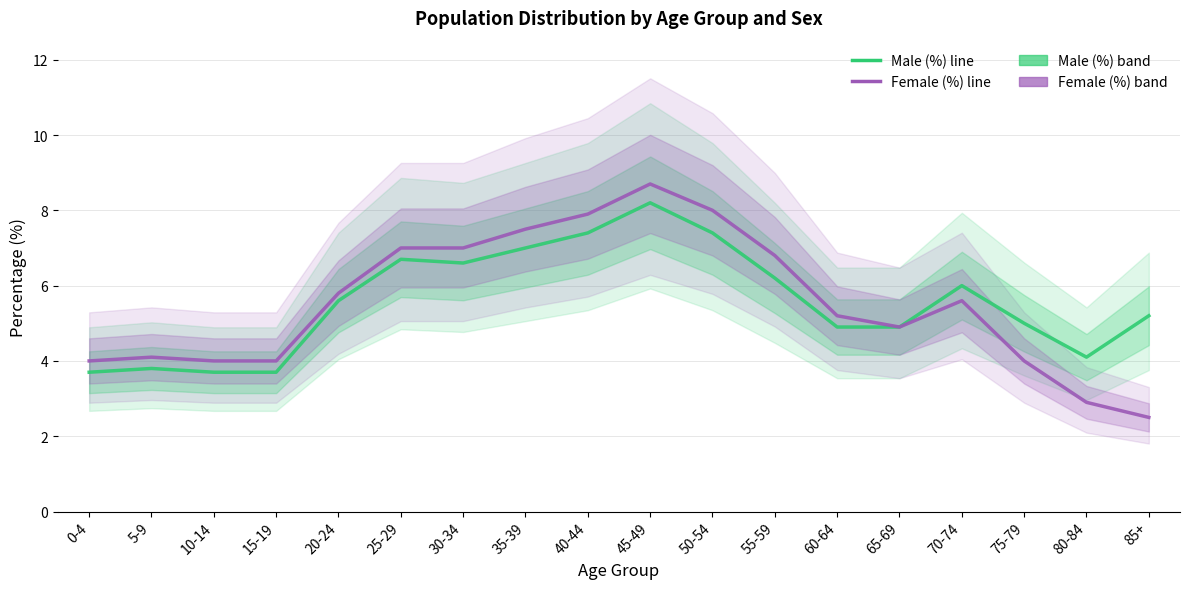

List the series in order of their overall mean, highest first.

Male (%), Female (%)